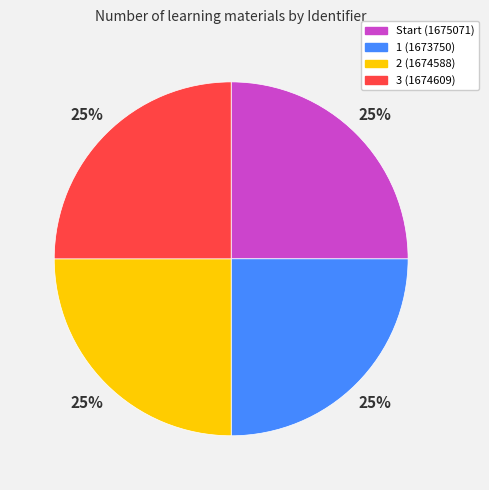

To the nearest percent, what portion does 3 represent?

25%